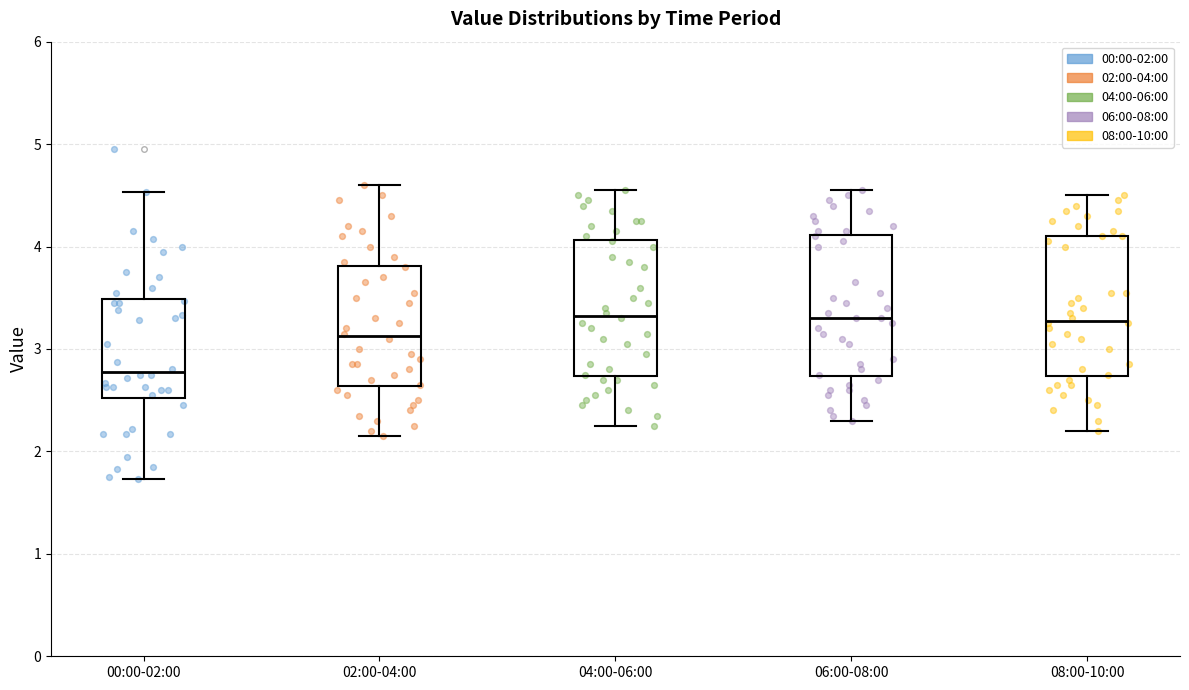

Reading left to right, read every box against the y-axis: the position of its median line, the range the box covers, and the ends of its whiskers. The values are not printed on the chart, so give them approximately, as read against the axis.

00:00-02:00: median 2.8, box 2.5 to 3.5, whiskers 1.7 to 4.5
02:00-04:00: median 3.1, box 2.6 to 3.8, whiskers 2.2 to 4.6
04:00-06:00: median 3.3, box 2.7 to 4.1, whiskers 2.3 to 4.6
06:00-08:00: median 3.3, box 2.7 to 4.1, whiskers 2.3 to 4.6
08:00-10:00: median 3.3, box 2.7 to 4.1, whiskers 2.2 to 4.5